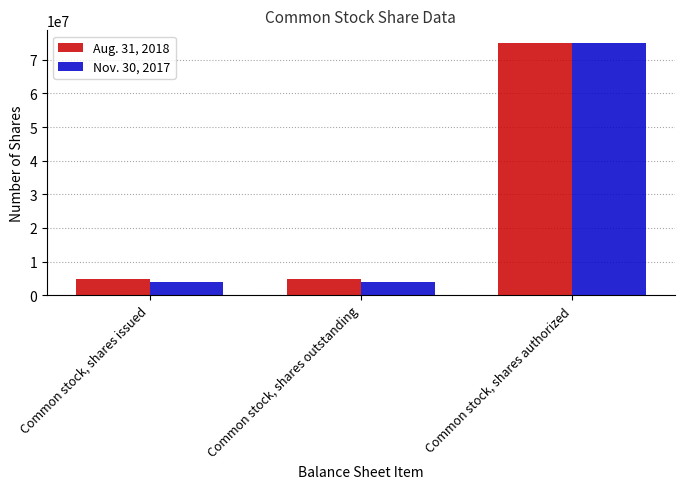

What is the value of the Aug. 31, 2018 bar at the 3rd from the left?

75000000